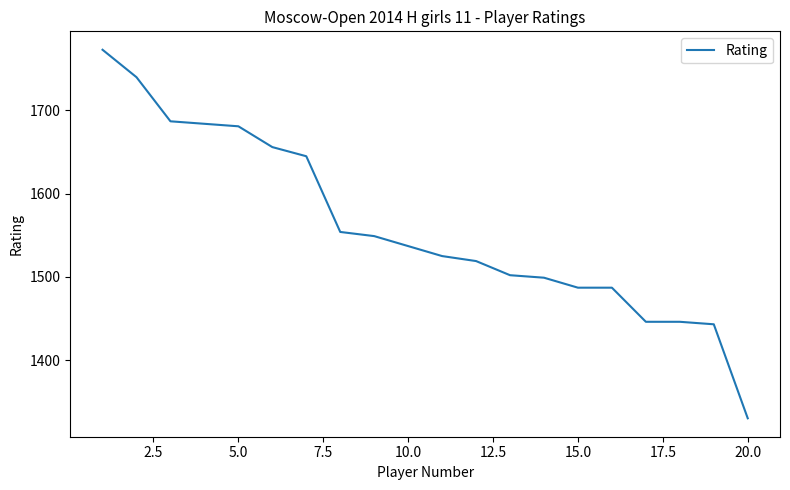

What is the minimum value shown in the chart?

1330